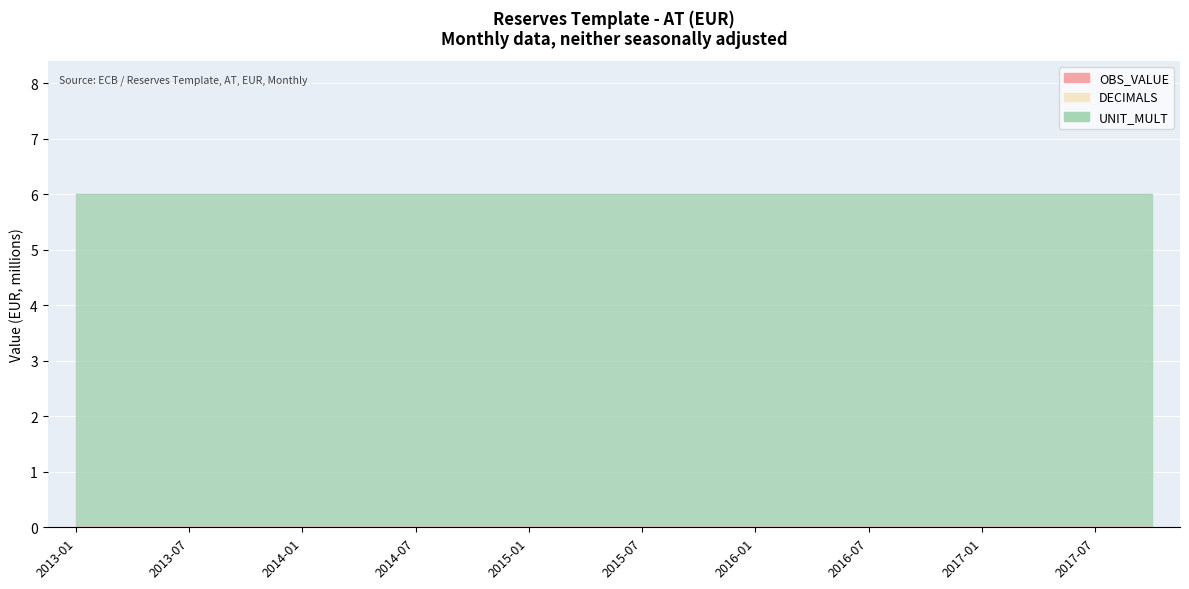

What is the spread (max minus min) of values at 2015-10?

6